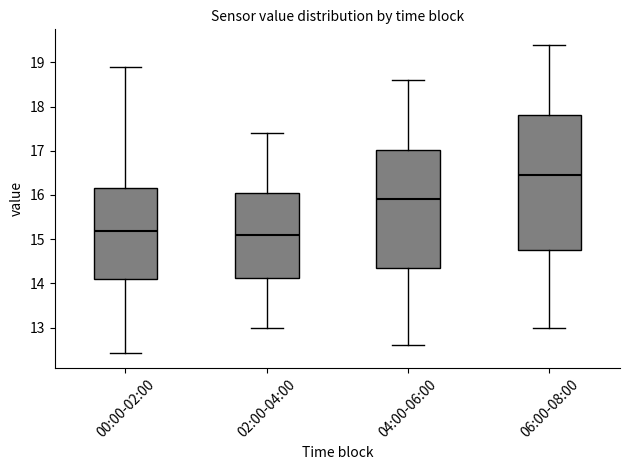

Reading left to right, read every box against the y-axis: the position of its median line, the range the box covers, and the ends of its whiskers. The values are not printed on the chart, so give them approximately, as read against the axis.

00:00-02:00: median 15.2, box 14.1 to 16.2, whiskers 12.4 to 18.9
02:00-04:00: median 15.1, box 14.1 to 16.1, whiskers 13.0 to 17.4
04:00-06:00: median 15.9, box 14.4 to 17.0, whiskers 12.6 to 18.6
06:00-08:00: median 16.5, box 14.8 to 17.8, whiskers 13.0 to 19.4